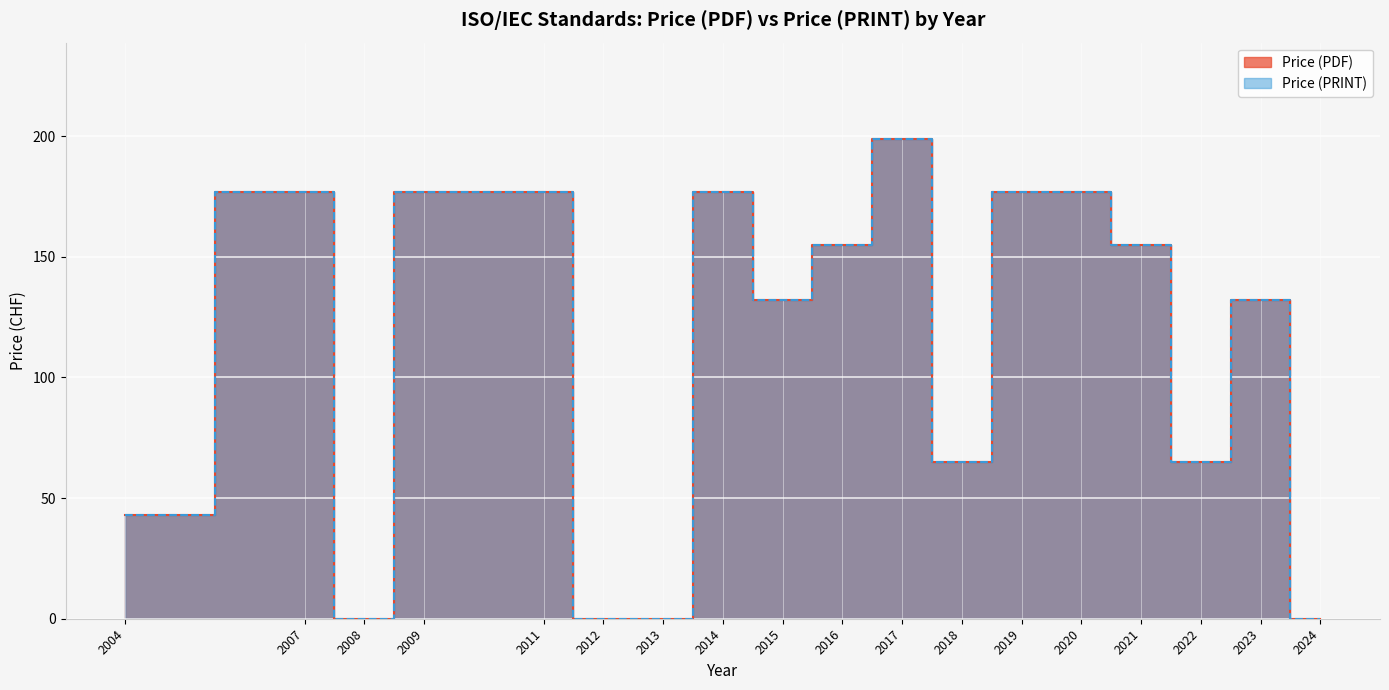

How many Price (PRINT) values are between 43 and 177?

13